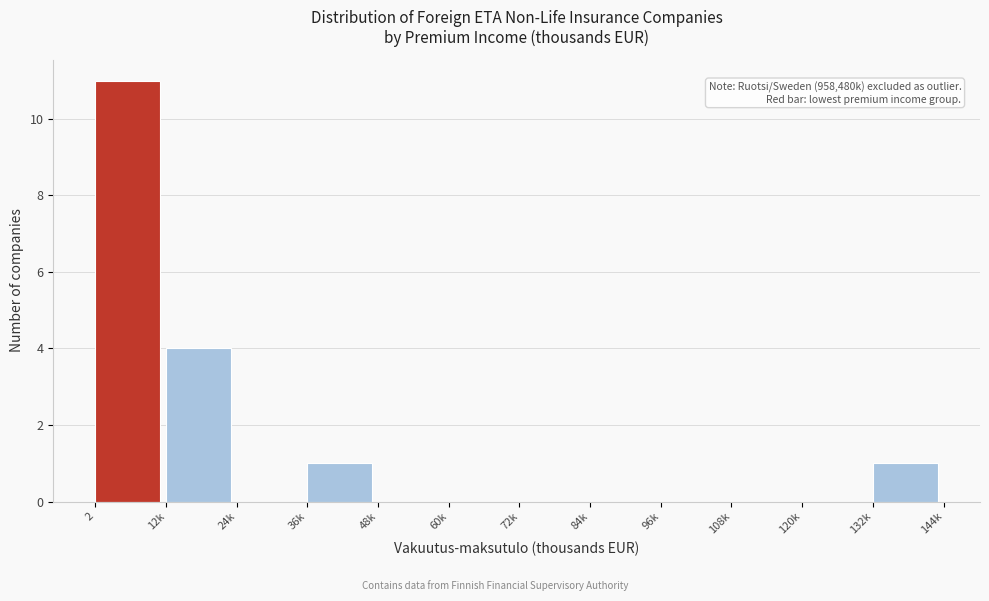

Reading left to right, extract all data points from this chart.

2=11	12k=4	24k=0	36k=1	48k=0	60k=0	72k=0	84k=0	96k=0	108k=0	120k=0	132k=1